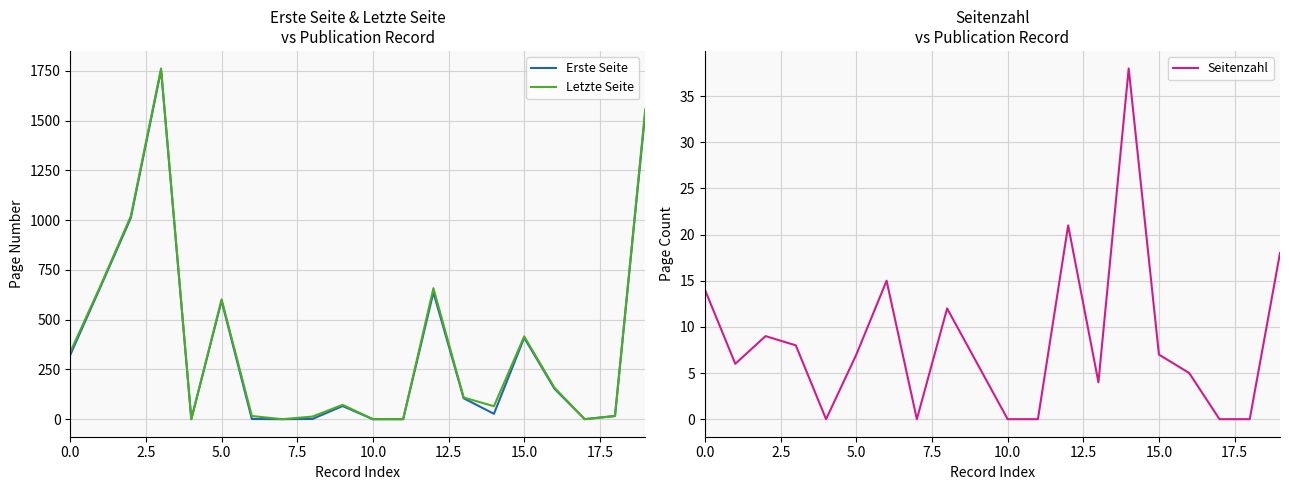

The value of Erste Seite at 10.0 is 1224. True or false?

False